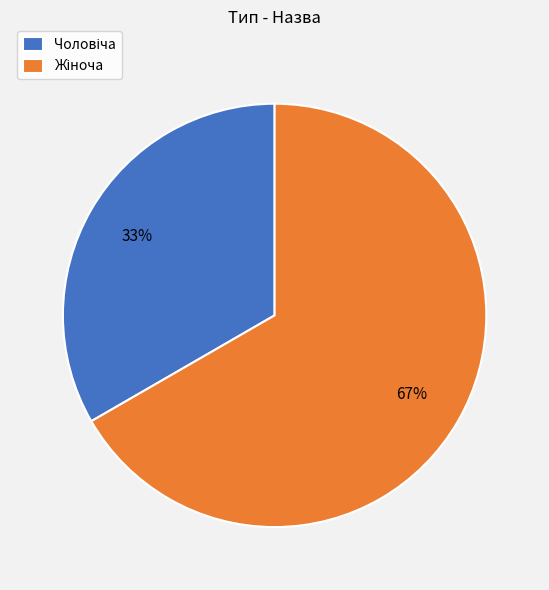

Count the number of slices in the pie.

2